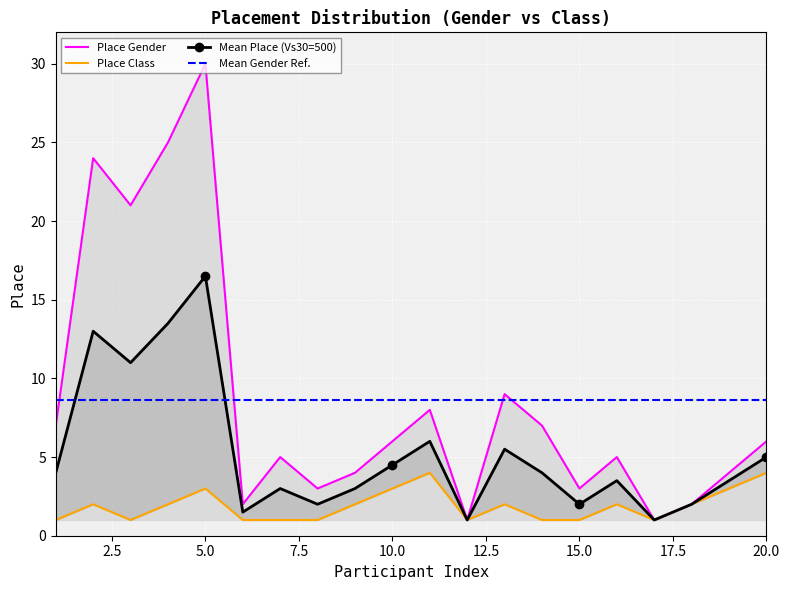

What is the difference between the second highest and second lowest values in the Mean Place (Vs30=500) series?

12.5